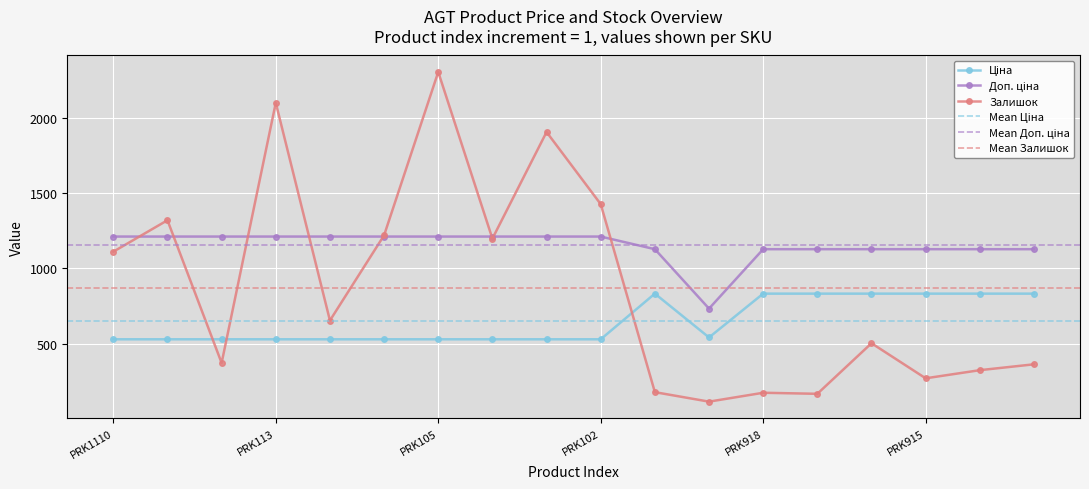

Which category has the highest value in the Залишок series?

PRK105